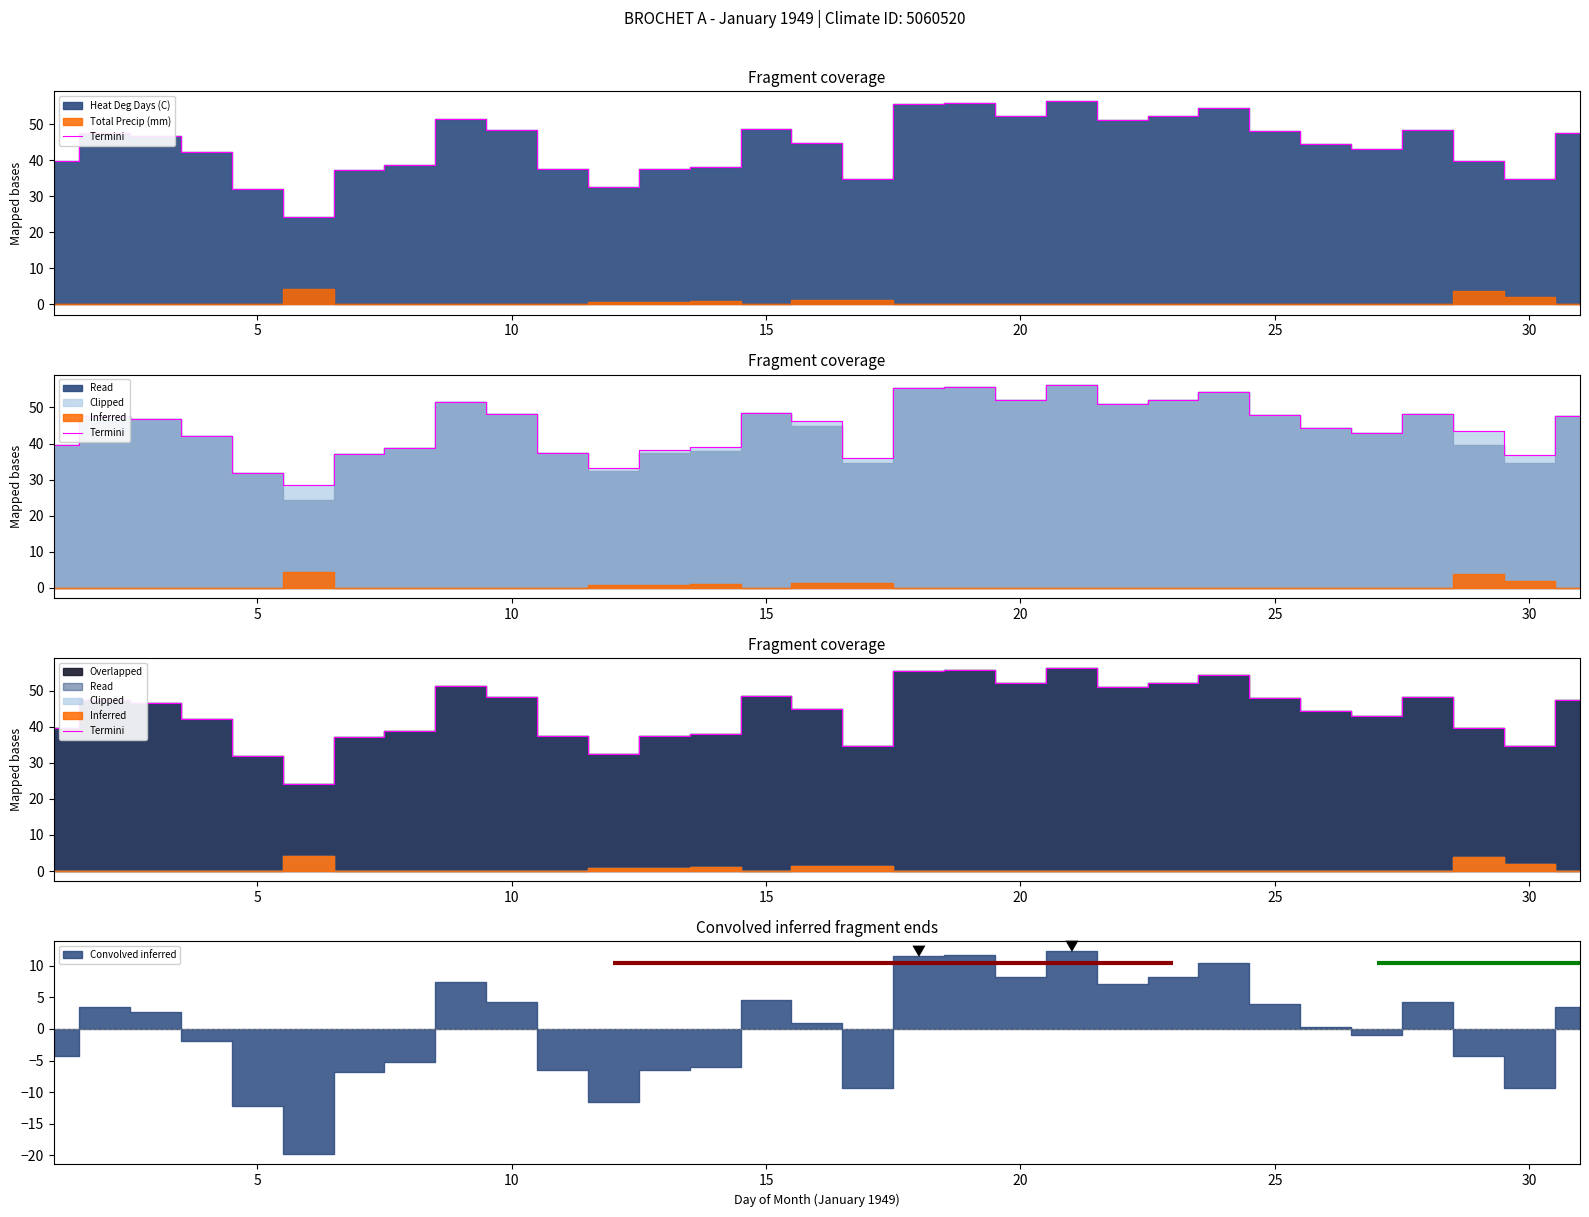

Count the number of categories in the chart.

31